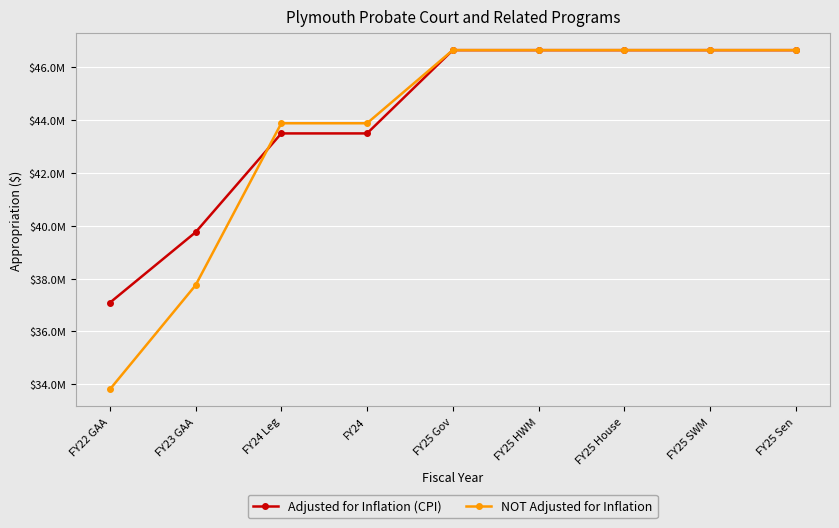

At how many categories does at least one series exceed 39954353?

7